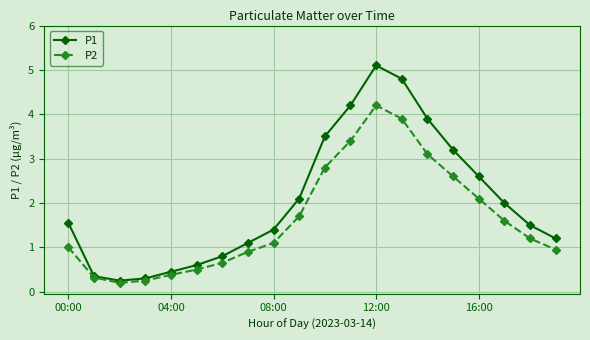

How many data points does each series have?

20